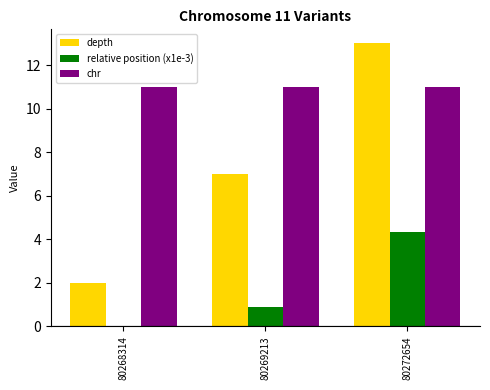

Is the value of relative position (x1e-3) at 80269213 greater than the value of chr at 80269213?

No